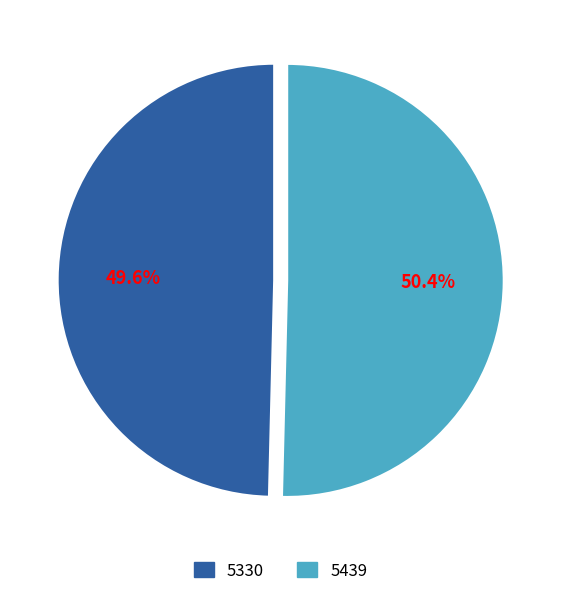

To the nearest percent, what is the difference between the largest and smallest slice percentages?

1%